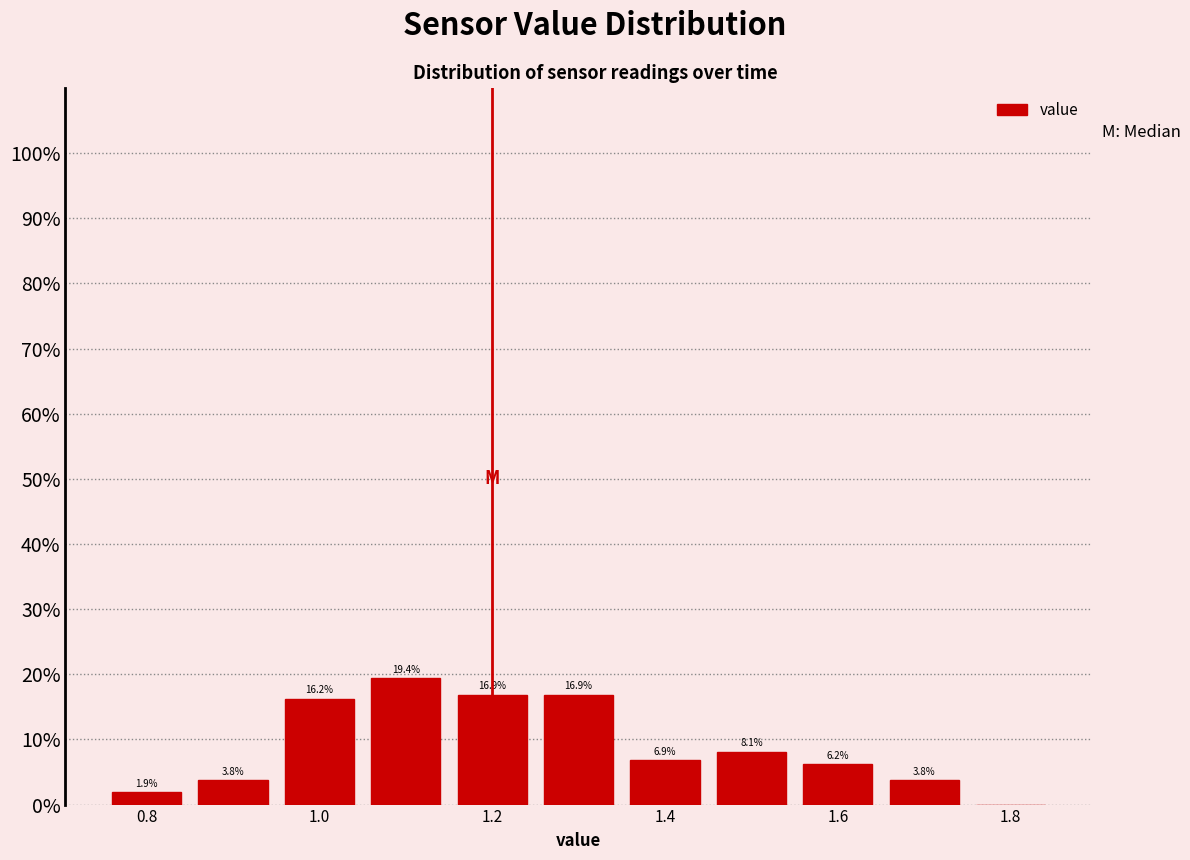

Which range on the x-axis has the tallest bar?

1.05 to 1.15